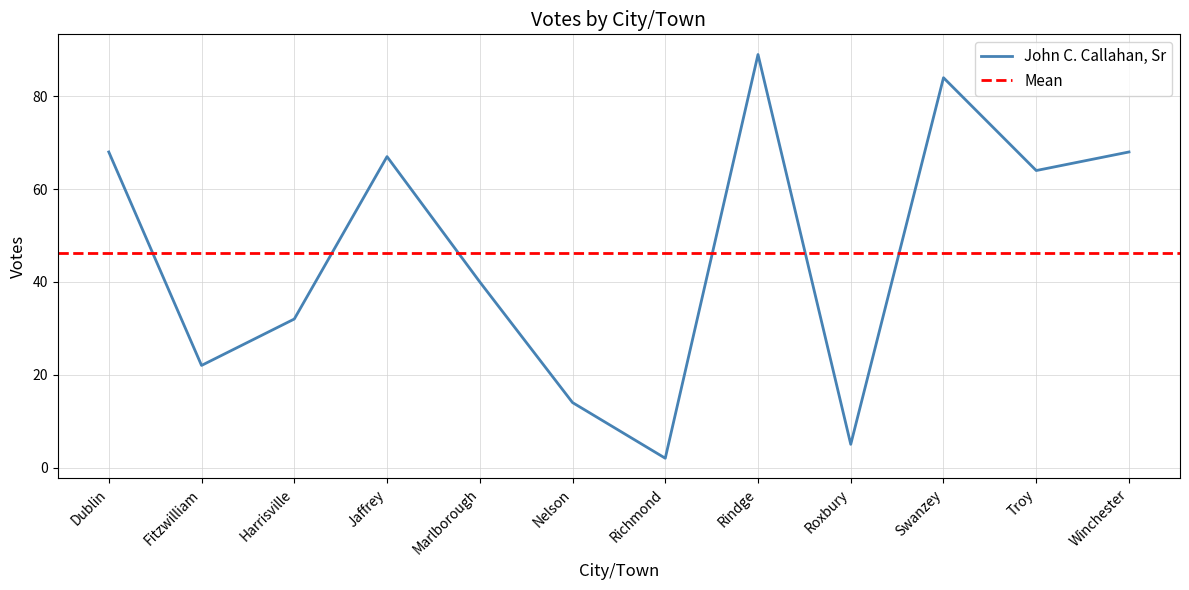

What is the label of the 8th point from the right?

Marlborough